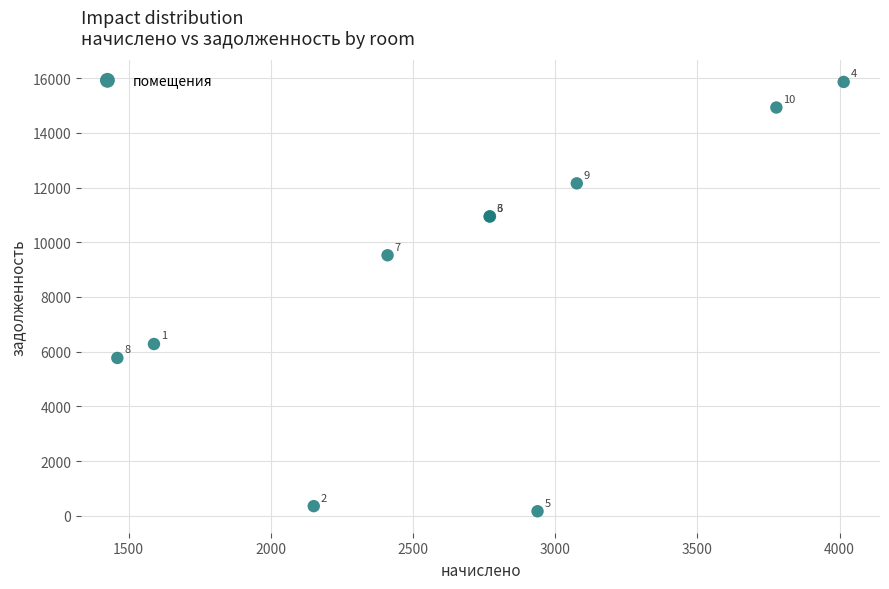

What Y value in the scatter plot is closest to 8012?

9523.2